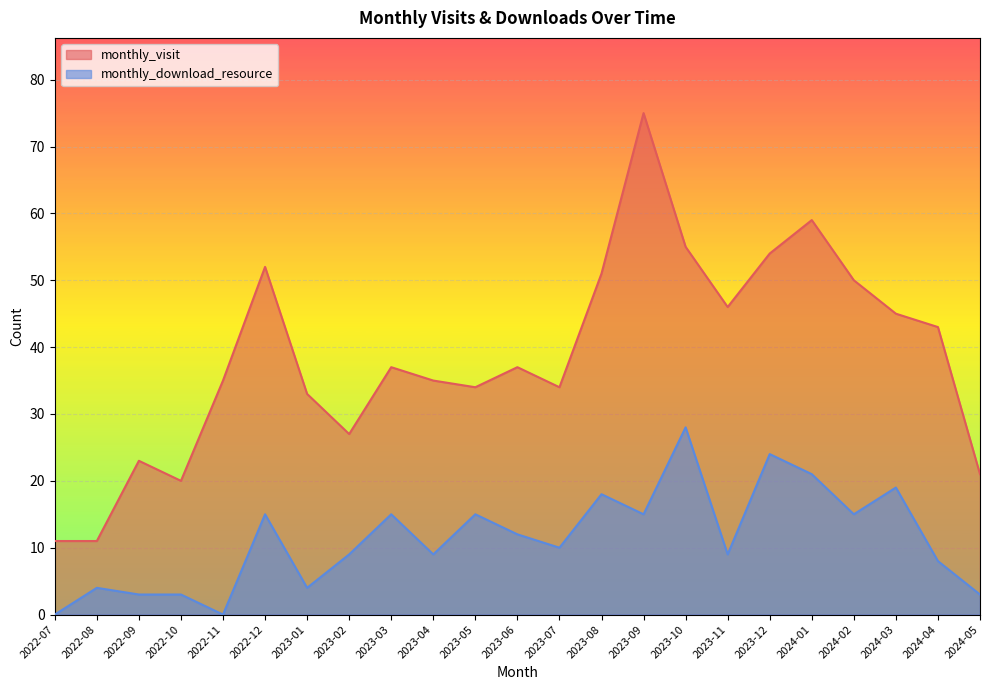

What is the average value of the monthly_visit series?

39